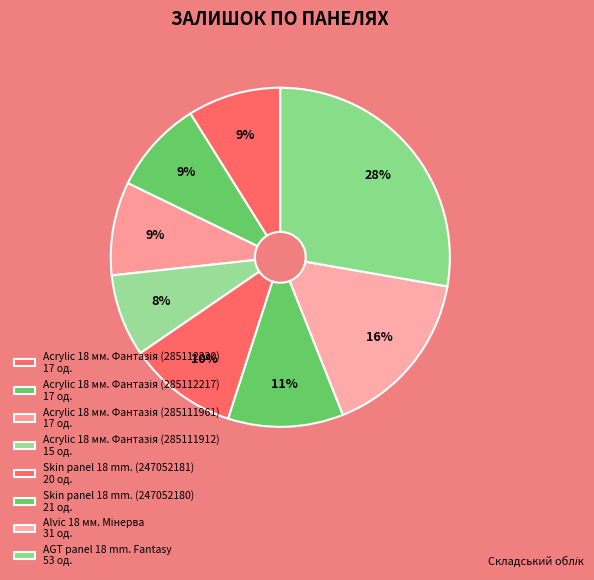

What is the ratio of the value at Skin panel 18 mm. (247052180) to the value at Acrylic 18 мм. Фантазія (285112217)?

1.2